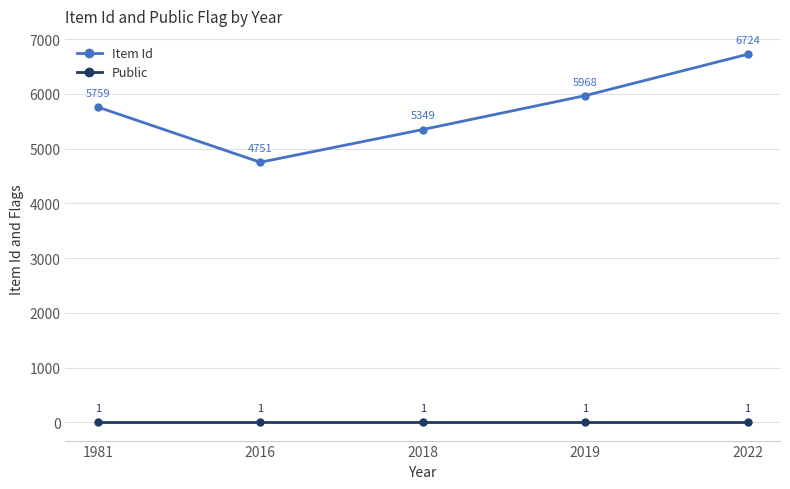

At how many categories does at least one series exceed 5863?

2